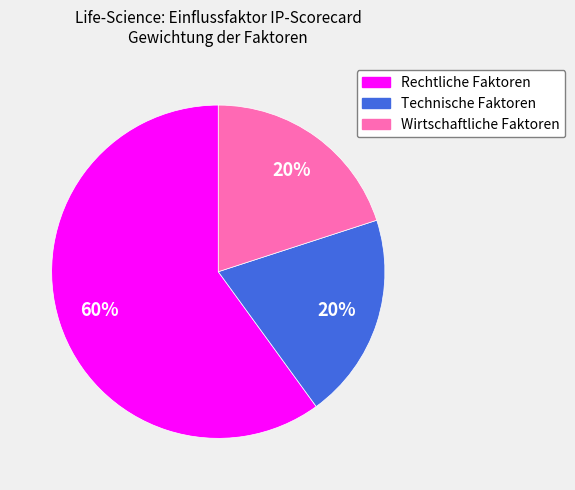

How many slices are in this pie chart?

3